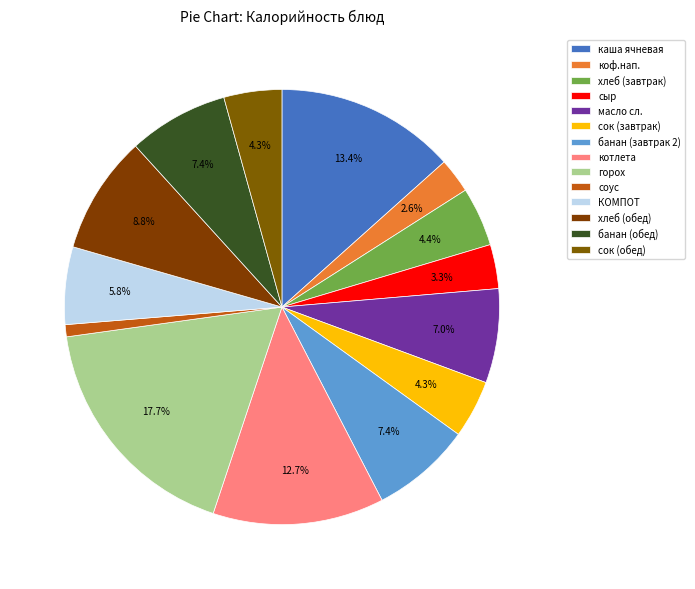

True or false: КОМПОТ accounts for 6% of the total.

True